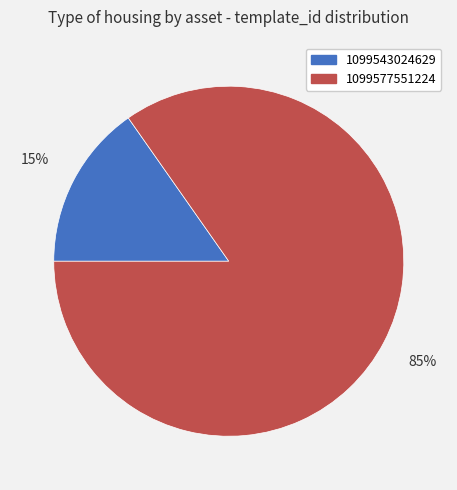

Rank the categories by value from lowest to highest.

1099543024629, 1099577551224